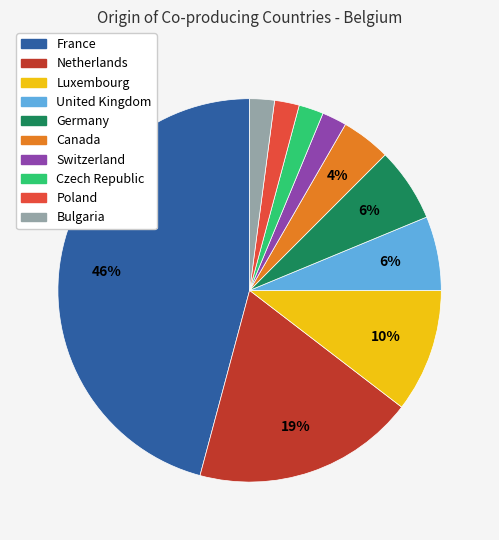

What is the largest slice in the pie chart?

France